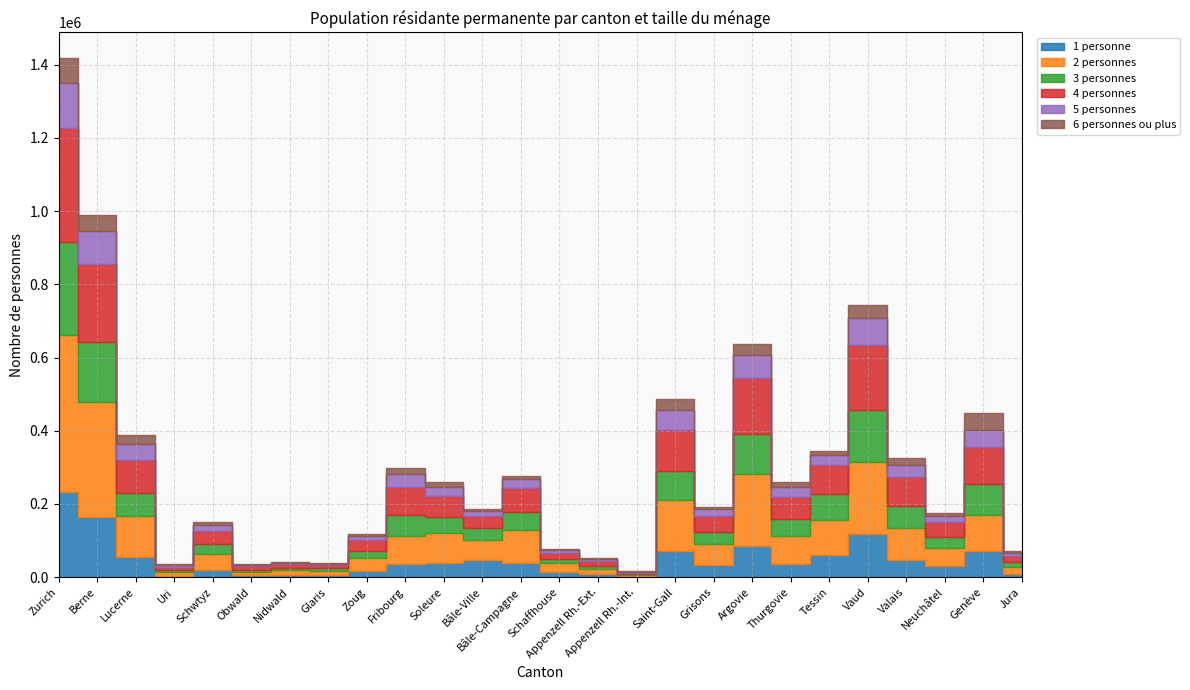

Reading right to left, extract all data points from this chart.

1 personne: Jura=9595	Genève=72832	Neuchâtel=30378	Valais=46856	Vaud=118011	Tessin=60222	Thurgovie=35497	Argovie=85505	Grisons=33348	Saint-Gall=71132	Appenzell Rh.-Int.=1840	Appenzell Rh.-Ext.=7447	Schaffhouse=13034	Bâle-Campagne=39943	Bâle-Ville=45983	Soleure=38918	Fribourg=36243	Zoug=16482	Glaris=5827	Nidwald=5793	Obwald=4814	Schwtyz=20160	Uri=4565	Lucerne=55500	Berne=163259	Zurich=233642
2 personnes: Jura=18710	Genève=96634	Neuchâtel=48844	Valais=87912	Vaud=196948	Tessin=95454	Thurgovie=77148	Argovie=195274	Grisons=56588	Saint-Gall=139398	Appenzell Rh.-Int.=3932	Appenzell Rh.-Ext.=15534	Schaffhouse=24460	Bâle-Campagne=89614	Bâle-Ville=56674	Soleure=81798	Fribourg=76854	Zoug=34796	Glaris=11656	Nidwald=12960	Obwald=9978	Schwtyz=44240	Uri=10184	Lucerne=111240	Berne=316328	Zurich=429248
3 personnes: Jura=12120	Genève=85473	Neuchâtel=31734	Valais=59943	Vaud=141549	Tessin=71358	Thurgovie=45156	Argovie=111807	Grisons=34014	Saint-Gall=80439	Appenzell Rh.-Int.=2313	Appenzell Rh.-Ext.=8898	Schaffhouse=12774	Bâle-Campagne=49740	Bâle-Ville=31368	Soleure=45021	Fribourg=55596	Zoug=21033	Glaris=6792	Nidwald=7074	Obwald=5874	Schwtyz=25773	Uri=5427	Lucerne=63444	Berne=163203	Zurich=251613
4 personnes: Jura=17096	Genève=99444	Neuchâtel=40664	Valais=78748	Vaud=178792	Tessin=78692	Thurgovie=60232	Argovie=151272	Grisons=43792	Saint-Gall=111564	Appenzell Rh.-Int.=3320	Appenzell Rh.-Ext.=11780	Schaffhouse=16940	Bâle-Campagne=63296	Bâle-Ville=31884	Soleure=57408	Fribourg=78472	Zoug=28916	Glaris=8960	Nidwald=9652	Obwald=9064	Schwtyz=35540	Uri=8624	Lucerne=91172	Berne=212288	Zurich=311824
5 personnes: Jura=9025	Genève=48615	Neuchâtel=15790	Valais=34125	Vaud=72710	Tessin=27705	Thurgovie=27445	Argovie=62365	Grisons=18135	Saint-Gall=54800	Appenzell Rh.-Int.=2770	Appenzell Rh.-Ext.=5895	Schaffhouse=7245	Bâle-Campagne=24670	Bâle-Ville=13575	Soleure=24480	Fribourg=34810	Zoug=12230	Glaris=3835	Nidwald=4045	Obwald=4065	Schwtyz=16390	Uri=4460	Lucerne=43530	Berne=89845	Zurich=125225
6 personnes ou plus: Jura=4765	Genève=45434	Neuchâtel=6681	Valais=17141	Vaud=35867	Tessin=10817	Thurgovie=14921	Argovie=30747	Grisons=7082	Saint-Gall=30417	Appenzell Rh.-Int.=1397	Appenzell Rh.-Ext.=3565	Schaffhouse=3529	Bâle-Campagne=10123	Bâle-Ville=6082	Soleure=12090	Fribourg=15612	Zoug=4654	Glaris=1771	Nidwald=1950	Obwald=2435	Schwtyz=8096	Uri=1955	Lucerne=22495	Berne=44900	Zurich=66055